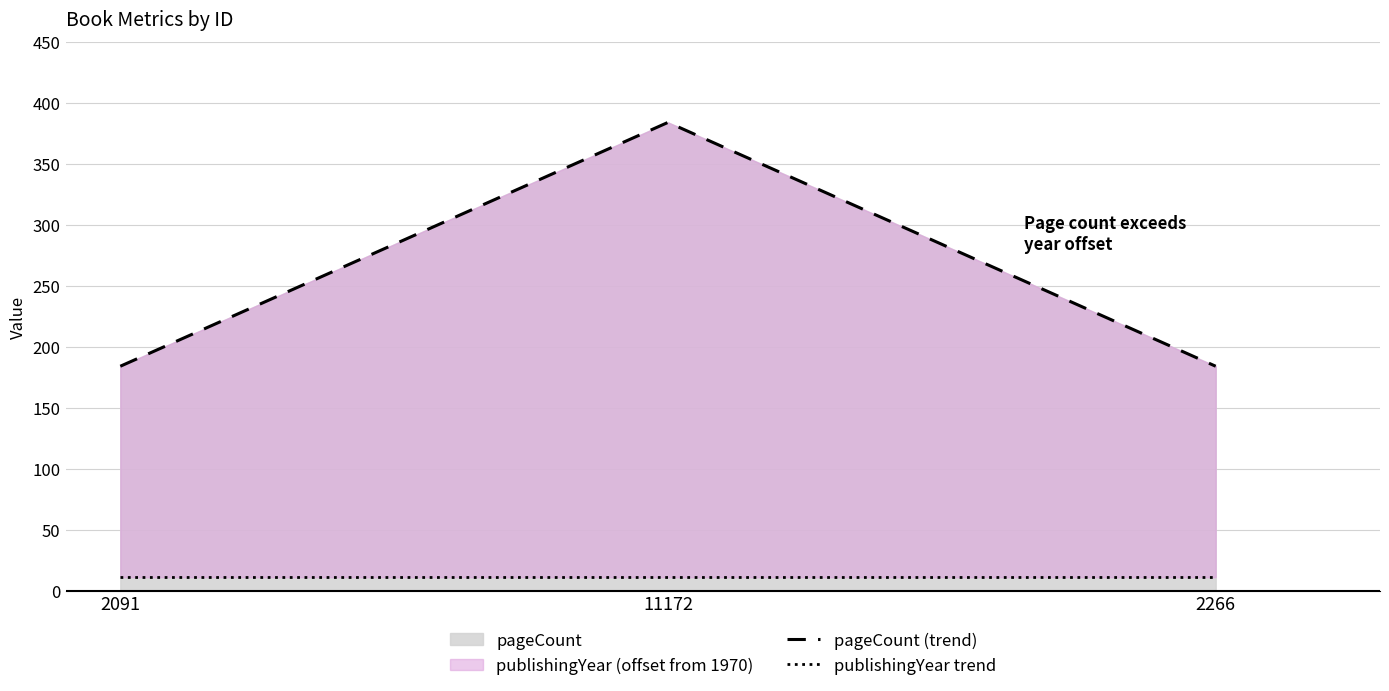

What is the approximate value of pageCount (trend) at 11172?

384